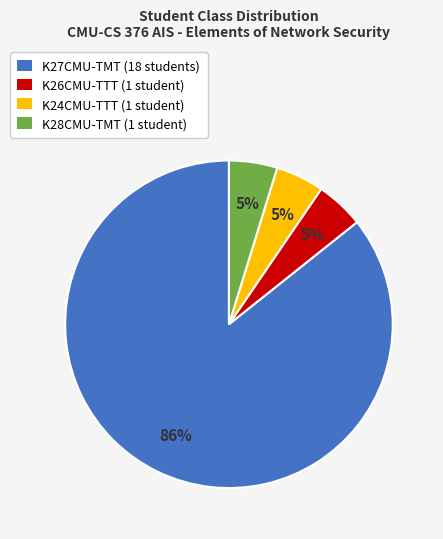

Combined, do K24CMU-TTT and K28CMU-TMT account for over 50%?

No